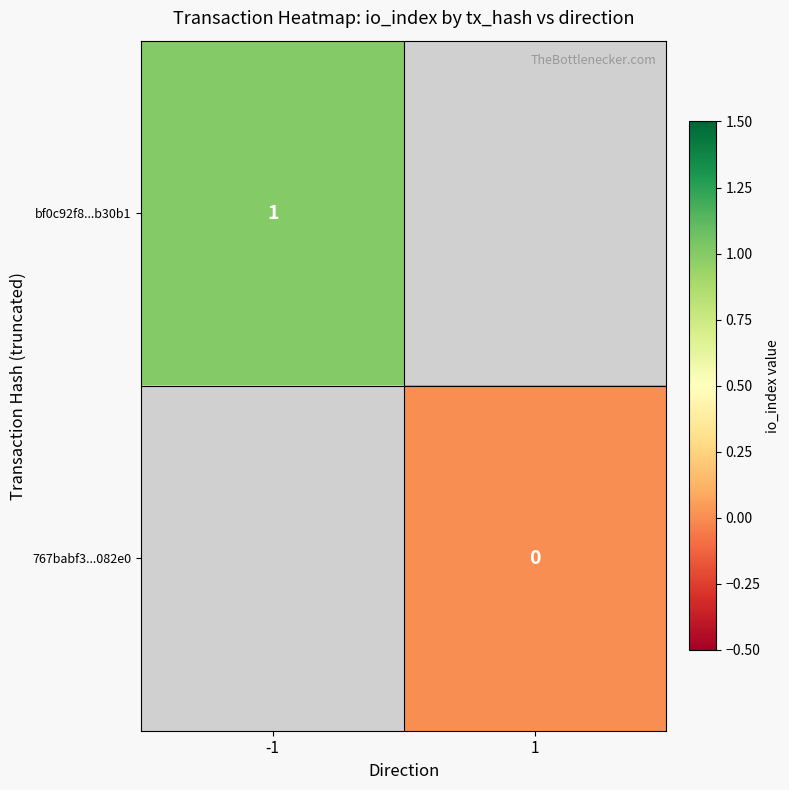

Is the value of bf0c92f8...b30b1 at -1 greater than the value of 767babf3...082e0 at 1?

Yes